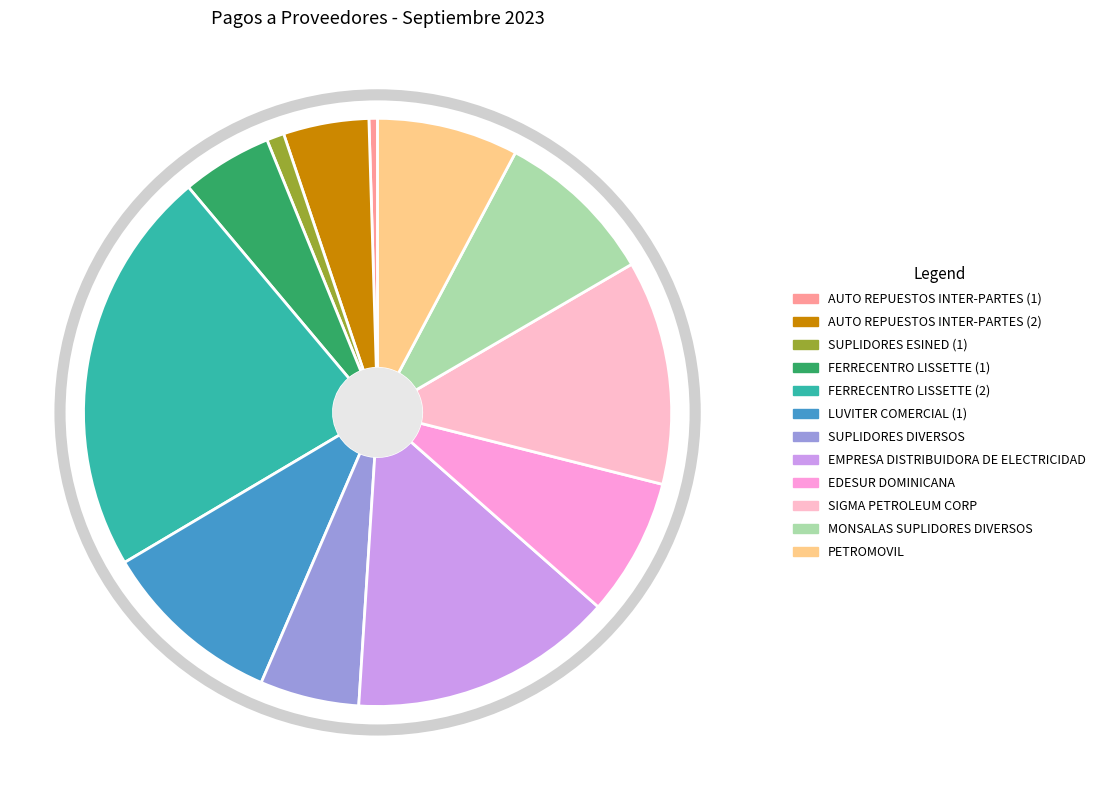

What is the change in value from FERRECENTRO LISSETTE (1) to PETROMOVIL?

+188263.6